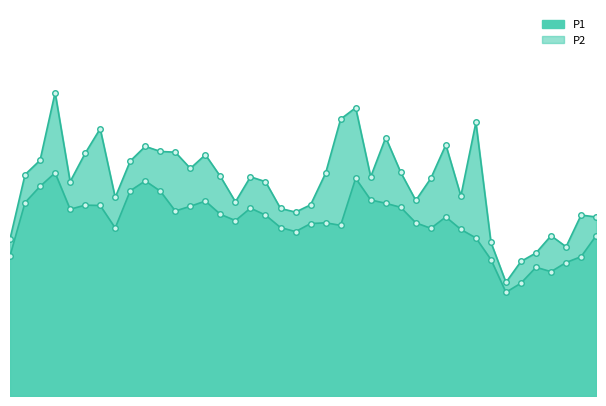

What is the label of the 19th point from the left?

00:45